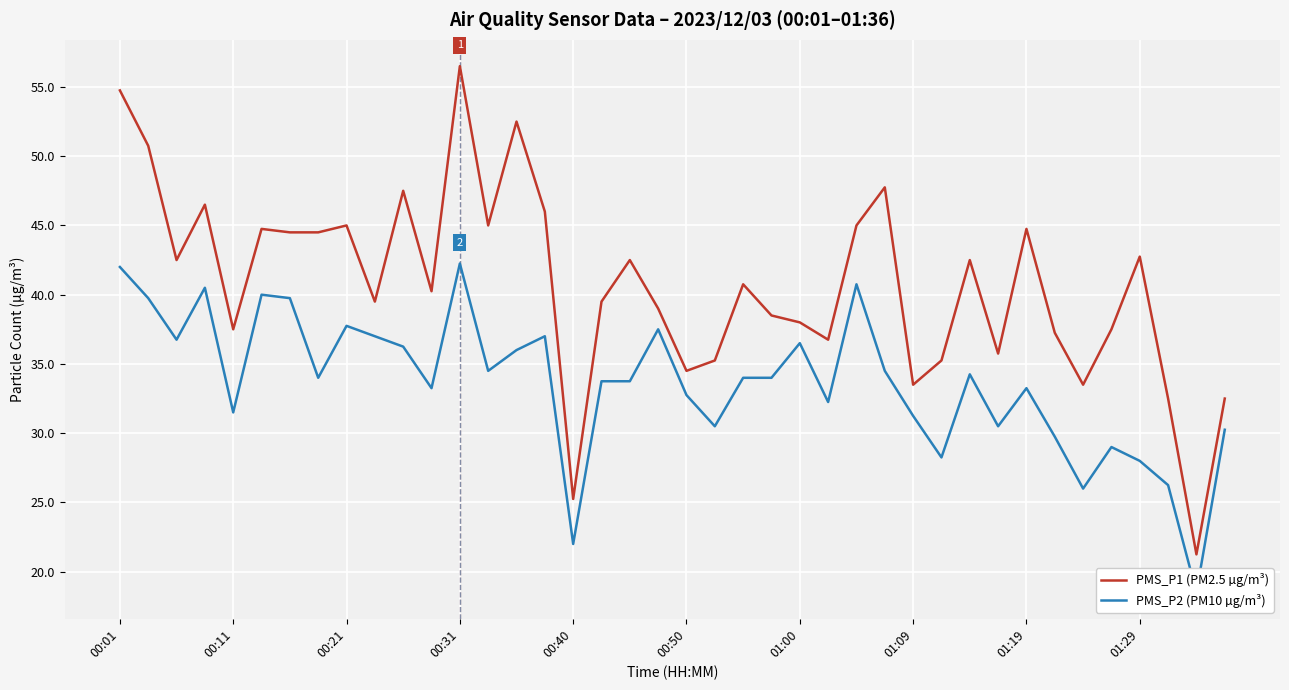

What is the greatest value displayed?

56.5